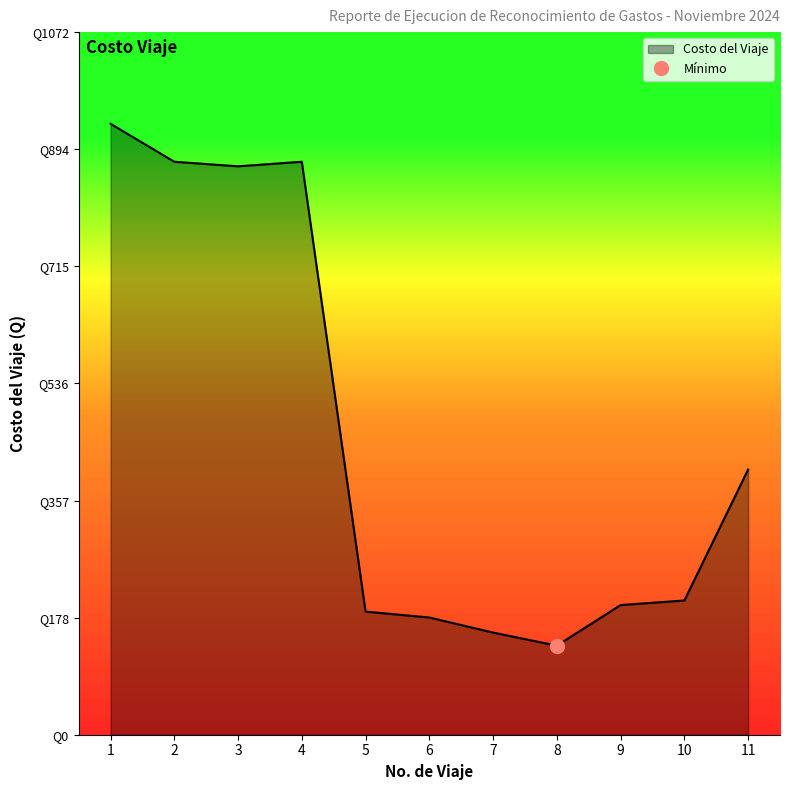

Is it true that the value at 4 is 1389?

False